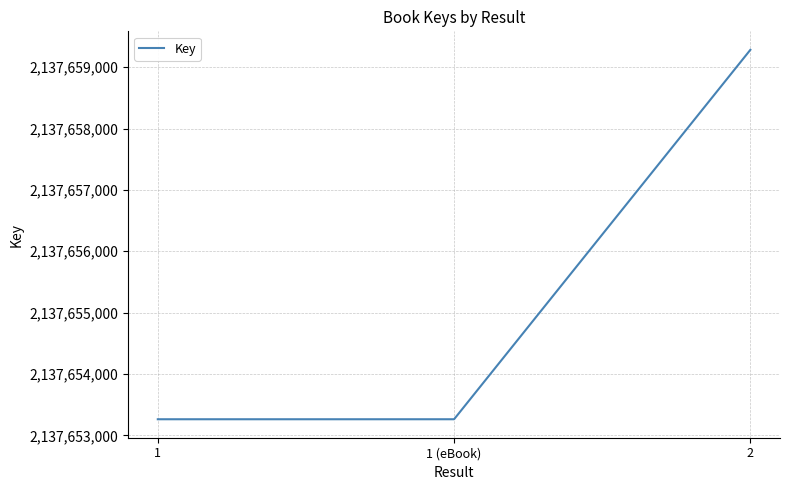

Count the number of categories in the chart.

3